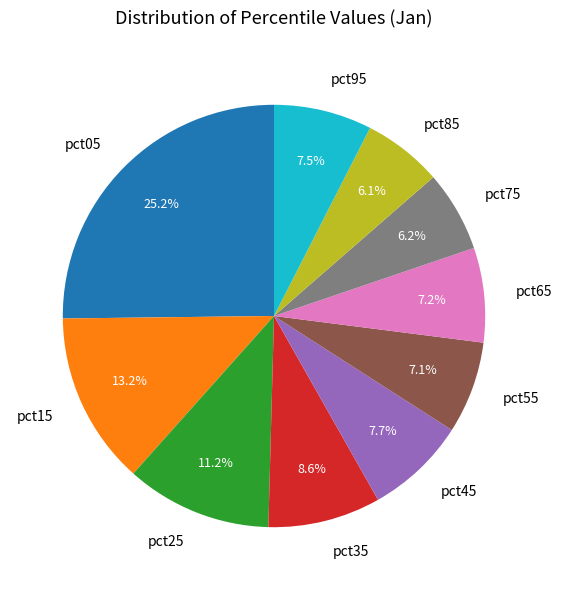

What is the largest slice in the pie chart?

pct05